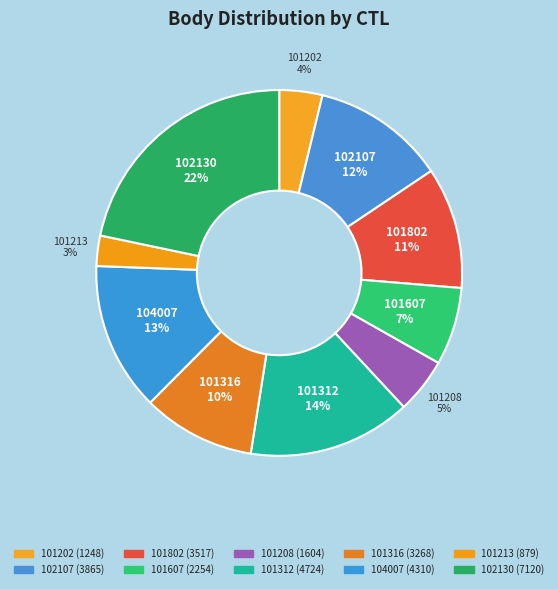

Does 104007 represent more than half of the total?

No